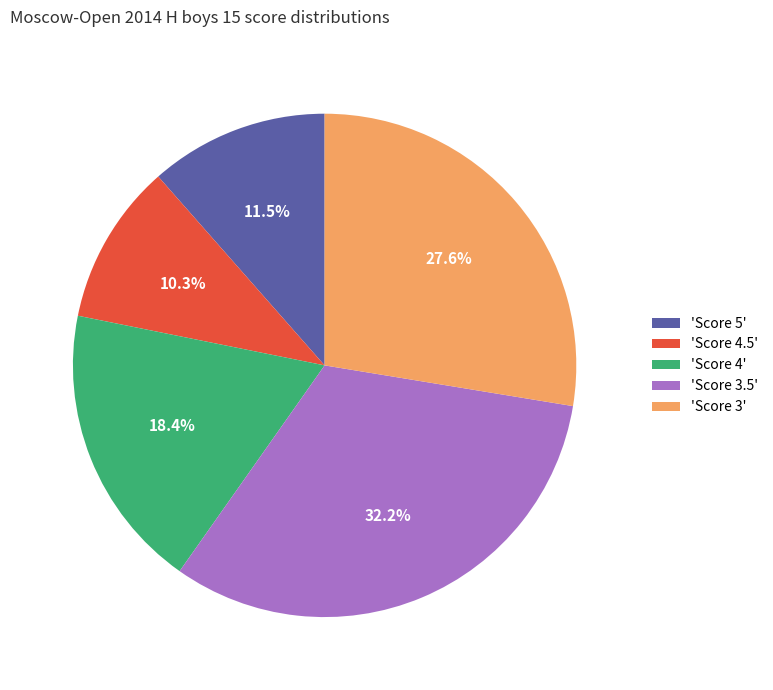

Does any single category account for the majority?

No